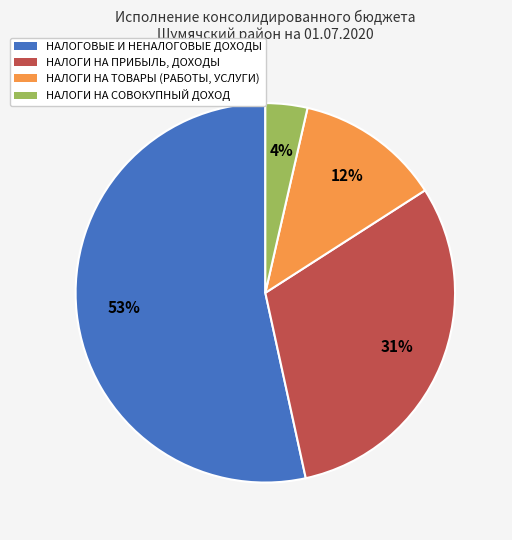

To the nearest percent, what is the difference between the НАЛОГИ НА ПРИБЫЛЬ, ДОХОДЫ and НАЛОГИ НА СОВОКУПНЫЙ ДОХОД slice percentages?

27%